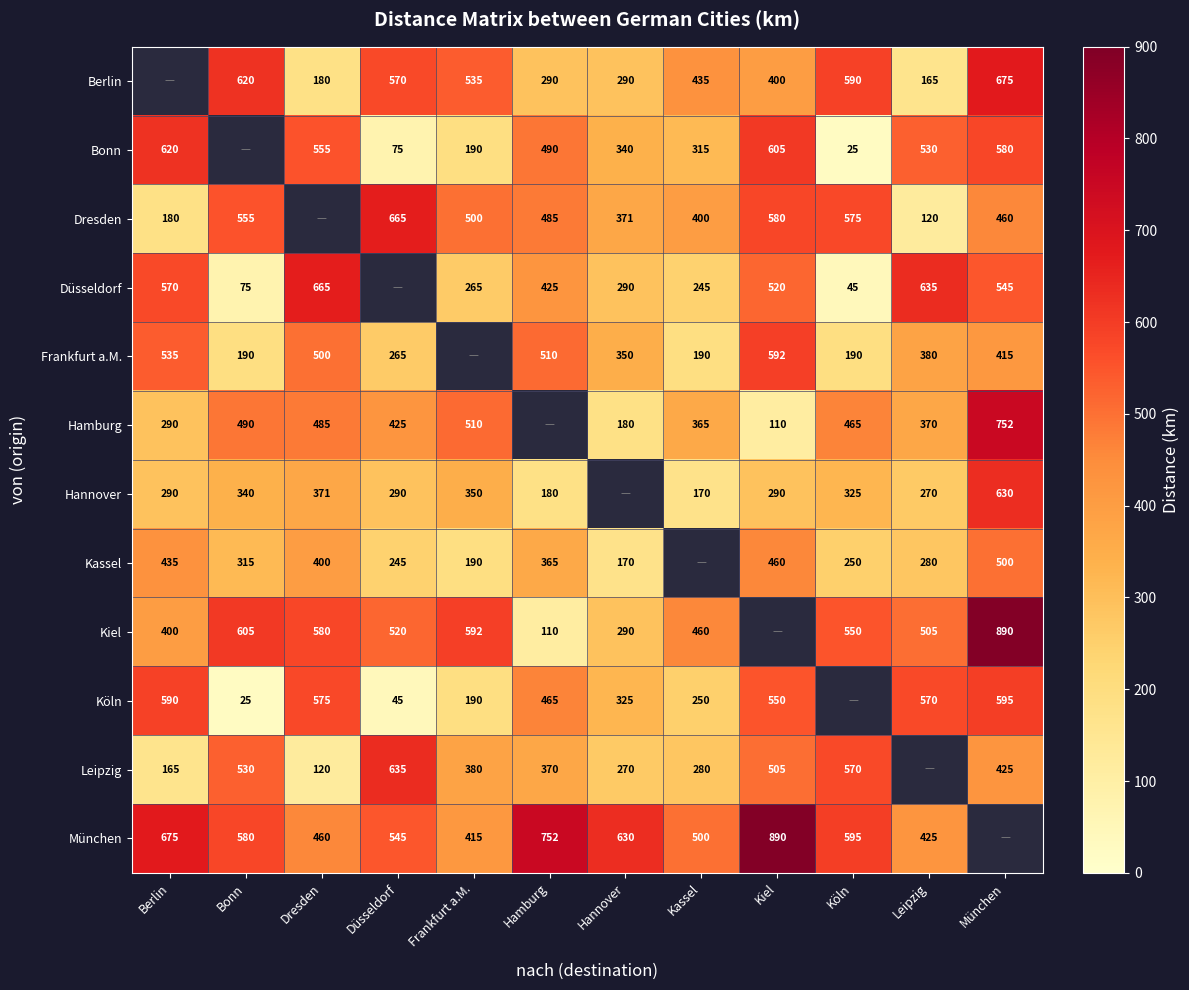

What is the smallest value displayed?

25.0